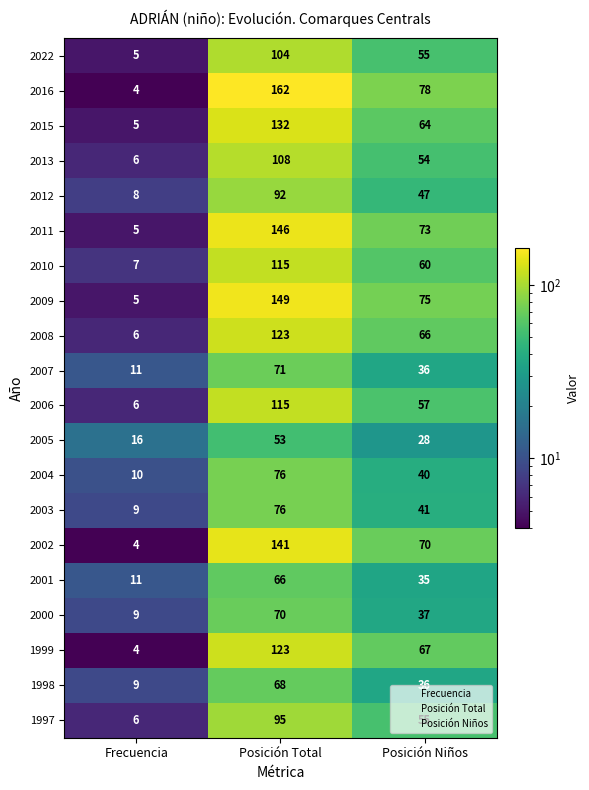

Which series has the largest total across all categories?

2016